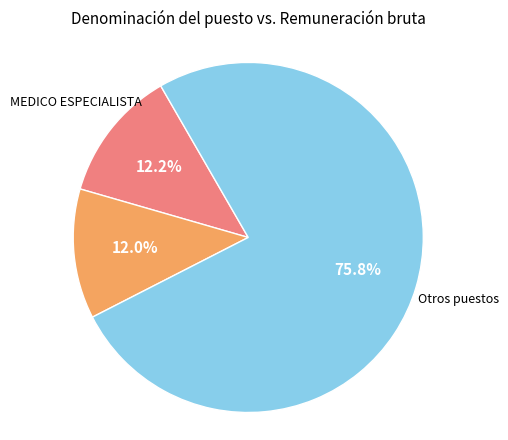

Is there a majority slice in this chart?

Yes